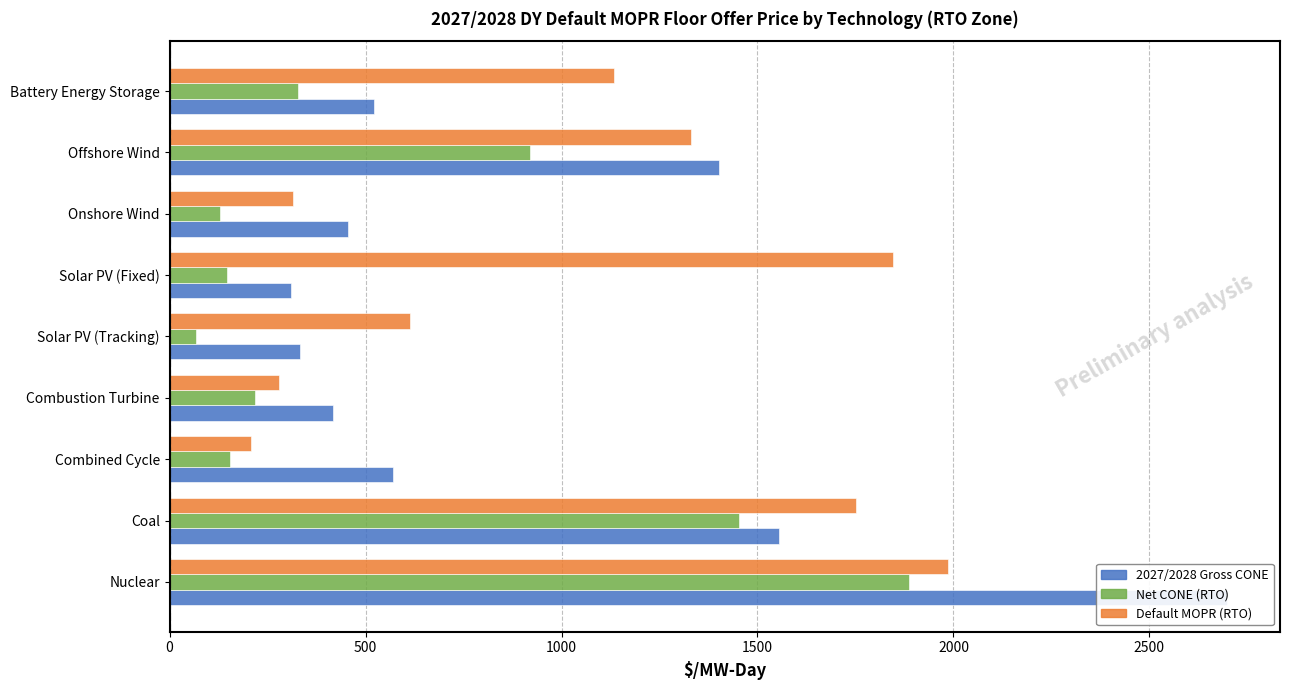

Reading right to left, extract all data points from this chart.

2027/2028 Gross CONE: 521.3	1402.9	454.8	309.4	333.3	416.0	570.1	1555.1	2698.3
Net CONE (RTO): 326.4	918.6	129.0	147.6	67.3	218.3	153.6	1453.5	1886.2
Default MOPR (RTO): 1133.4	1331.2	314.7	1844.5	612.2	279.8	207.5	1751.2	1985.4